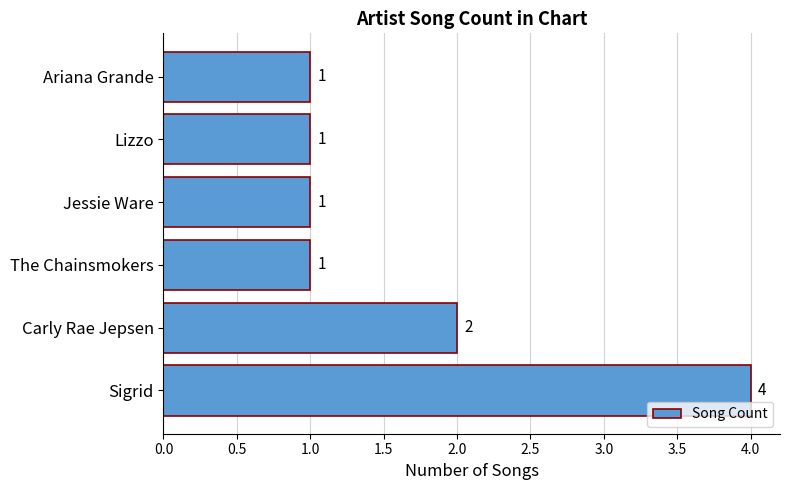

The chart shows a value of 1 at Ariana Grande. True or false?

True